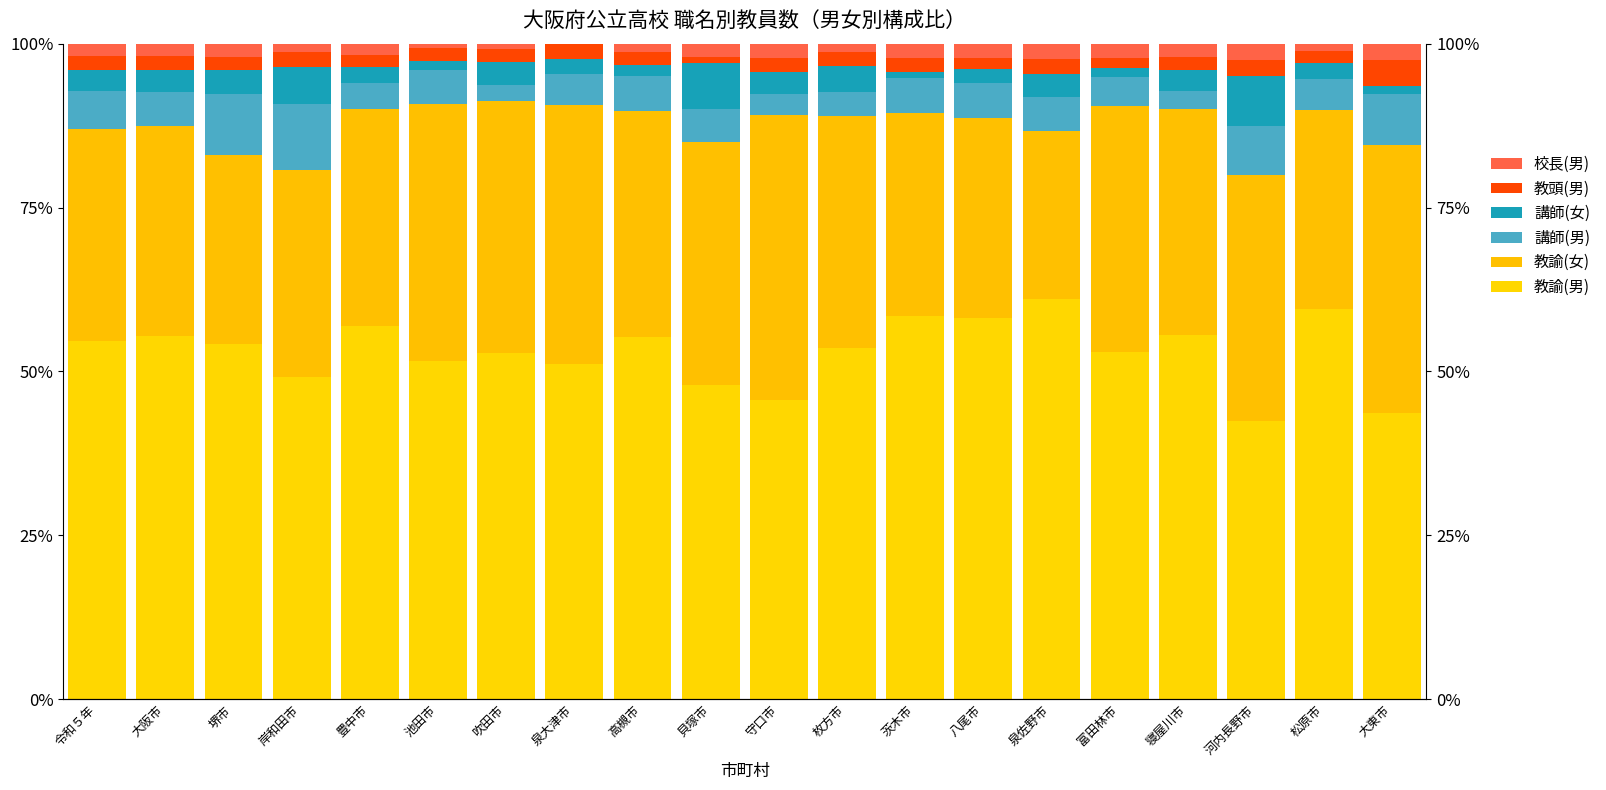

Count the number of categories in the chart.

20